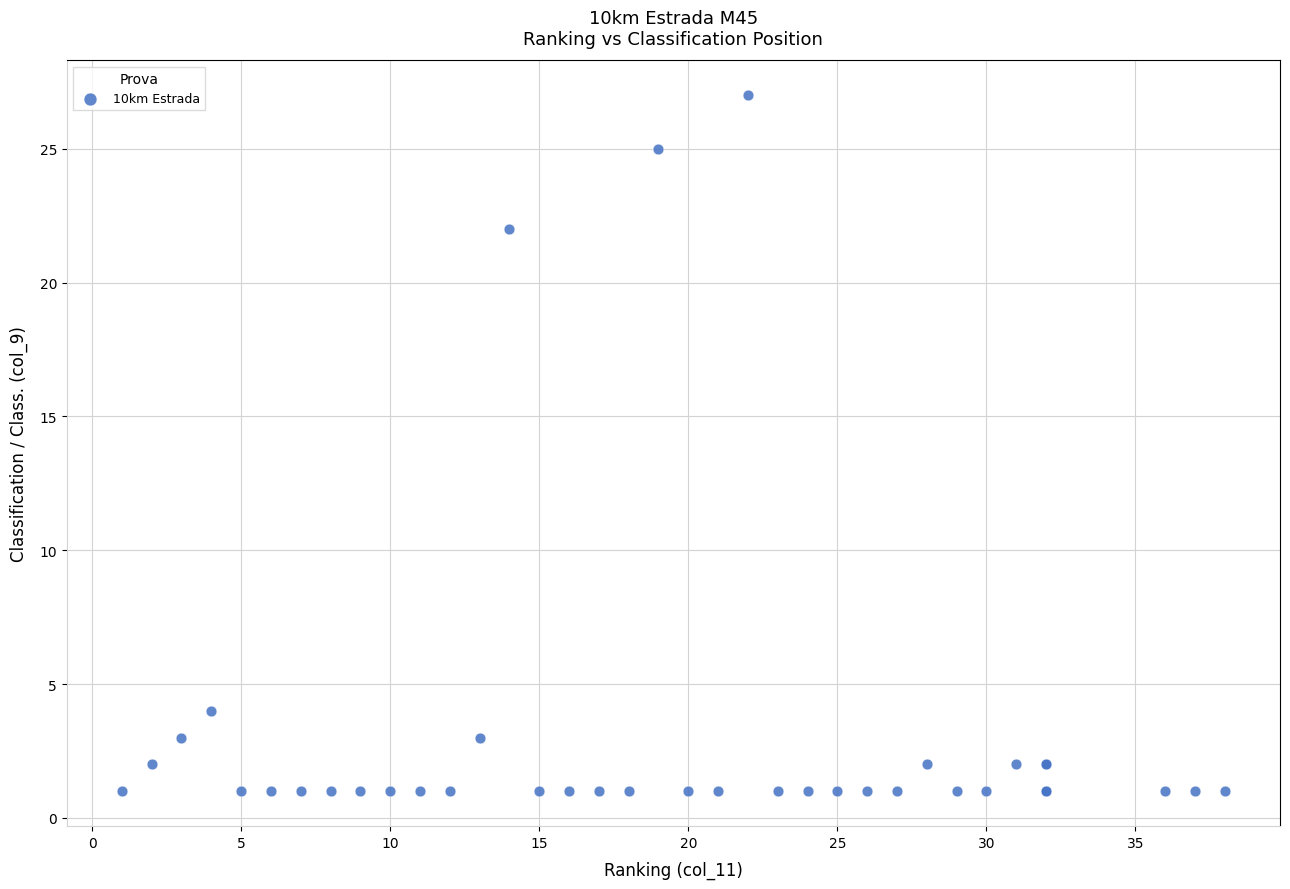

What Y value in the scatter plot is closest to 14?

22